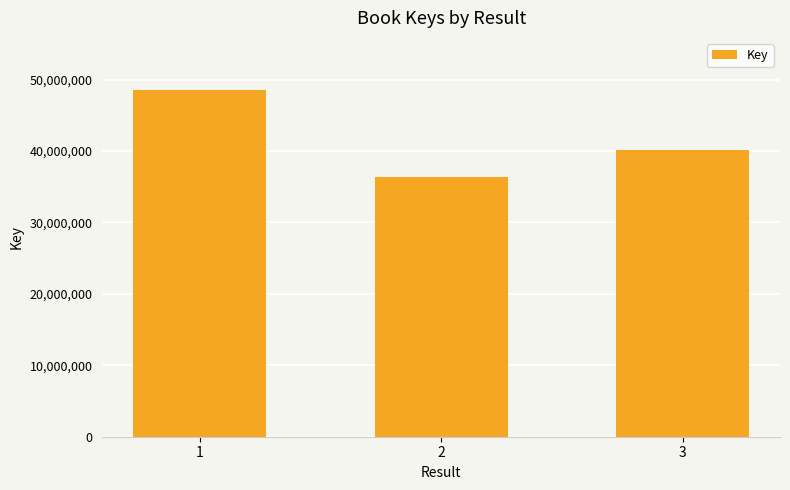

At which label is the value closest to 42466673?

3